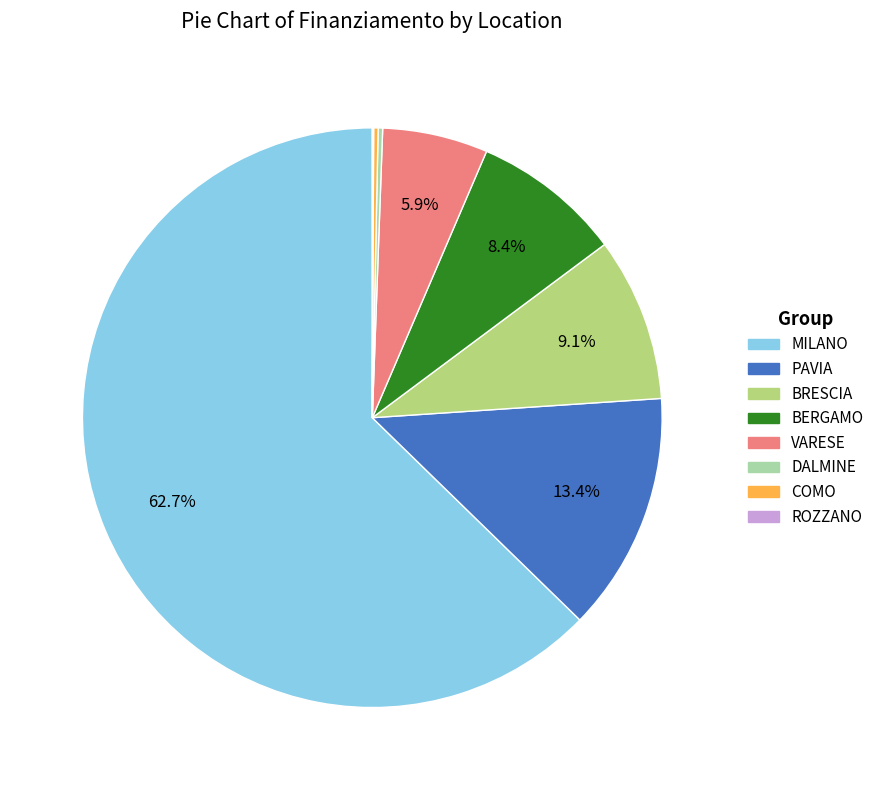

Which category has the biggest portion of the pie?

MILANO